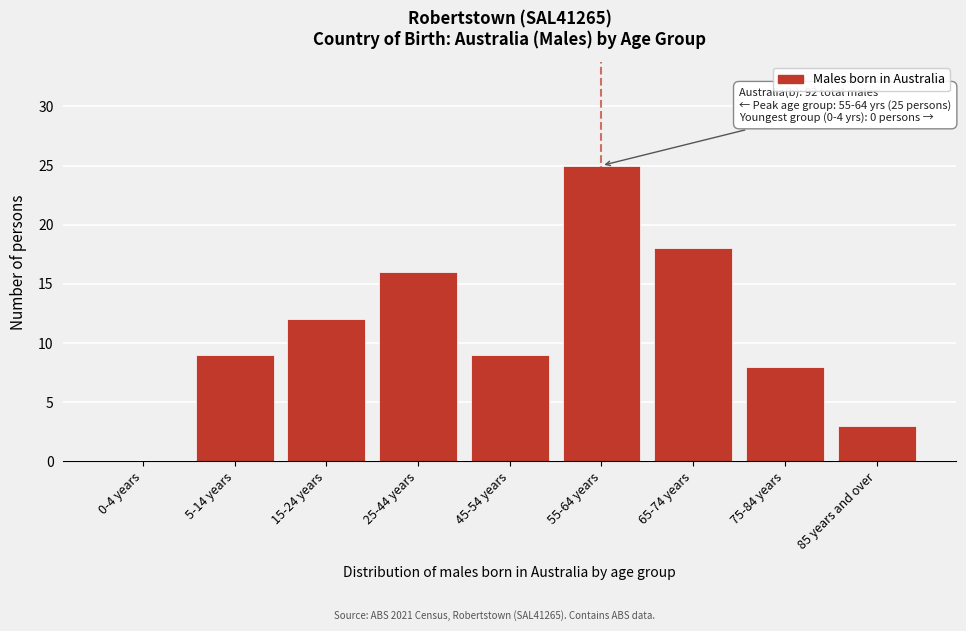

Reading right to left, extract all data points from this chart.

85 years and over=3	75-84 years=8	65-74 years=18	55-64 years=25	45-54 years=9	25-44 years=16	15-24 years=12	5-14 years=9	0-4 years=0